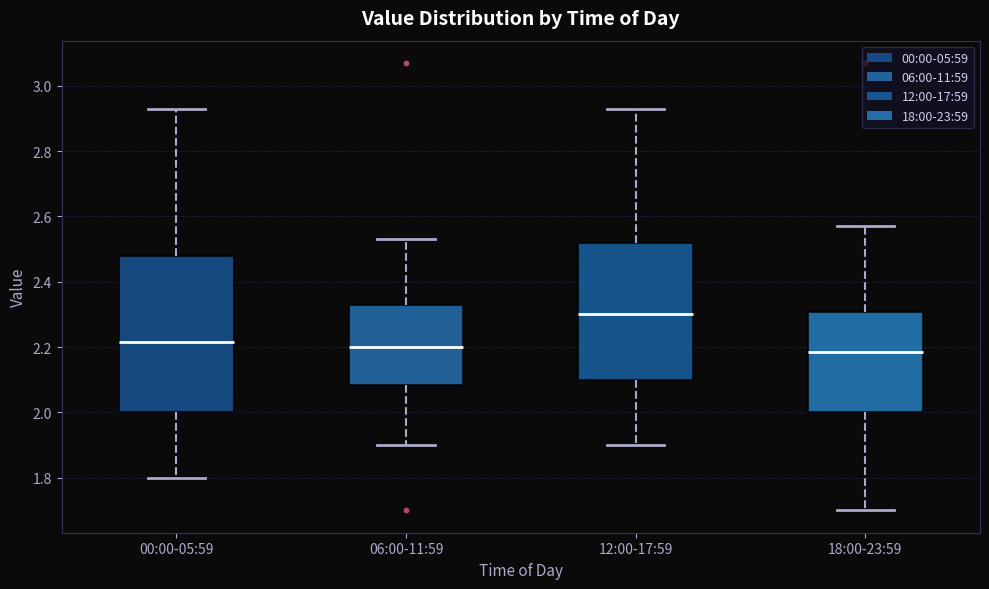

Comparing the boxes themselves (not the whiskers), which one is the tallest?

00:00-05:59